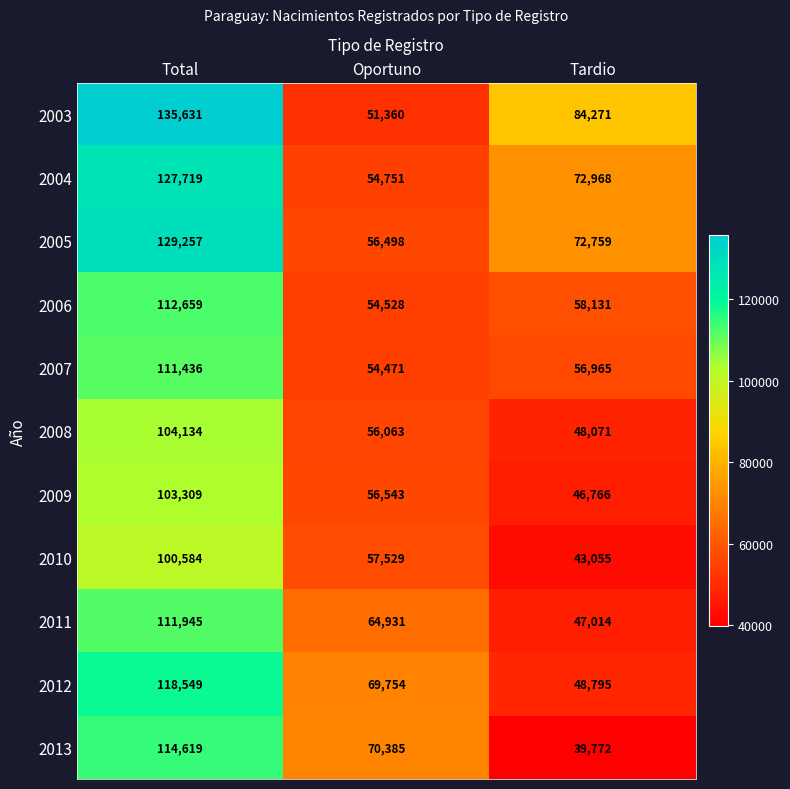

What is the sum of all 2013 values?

224776